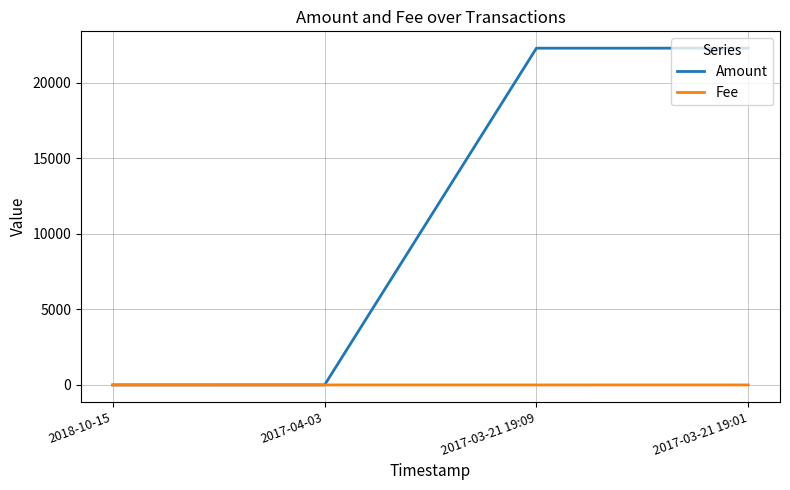

List the series in order of their peak value, lowest first.

Fee, Amount